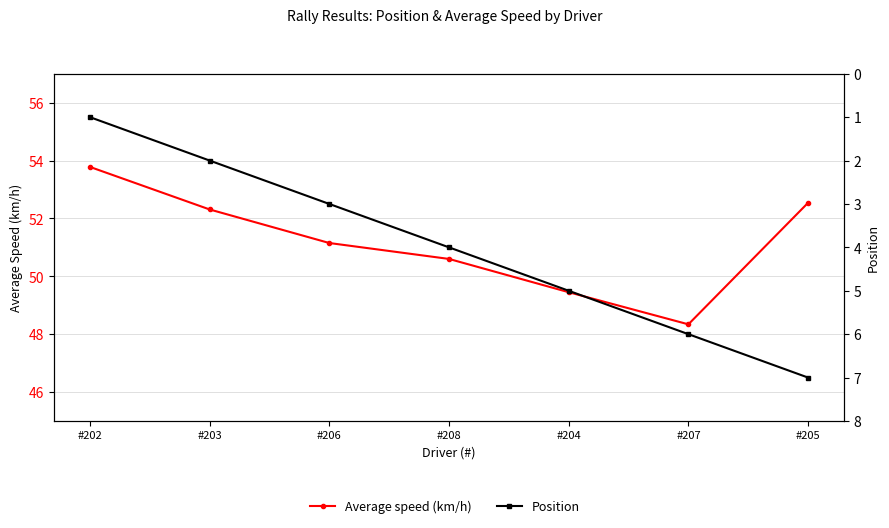

Reading left to right, list all the values displayed in this chart.

Average speed (km/h): 53.8	52.3	51.1	50.6	49.5	48.3	52.5
Position: 1.0	2.0	3.0	4.0	5.0	6.0	7.0